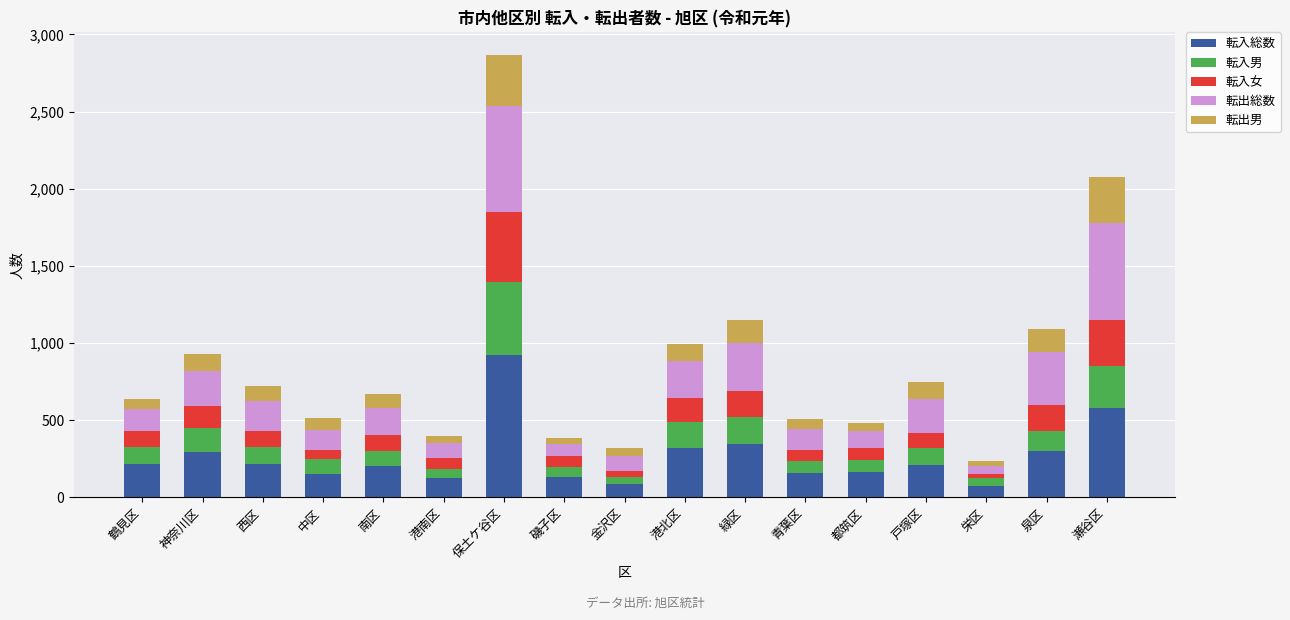

What is the minimum value for 転入総数?

76